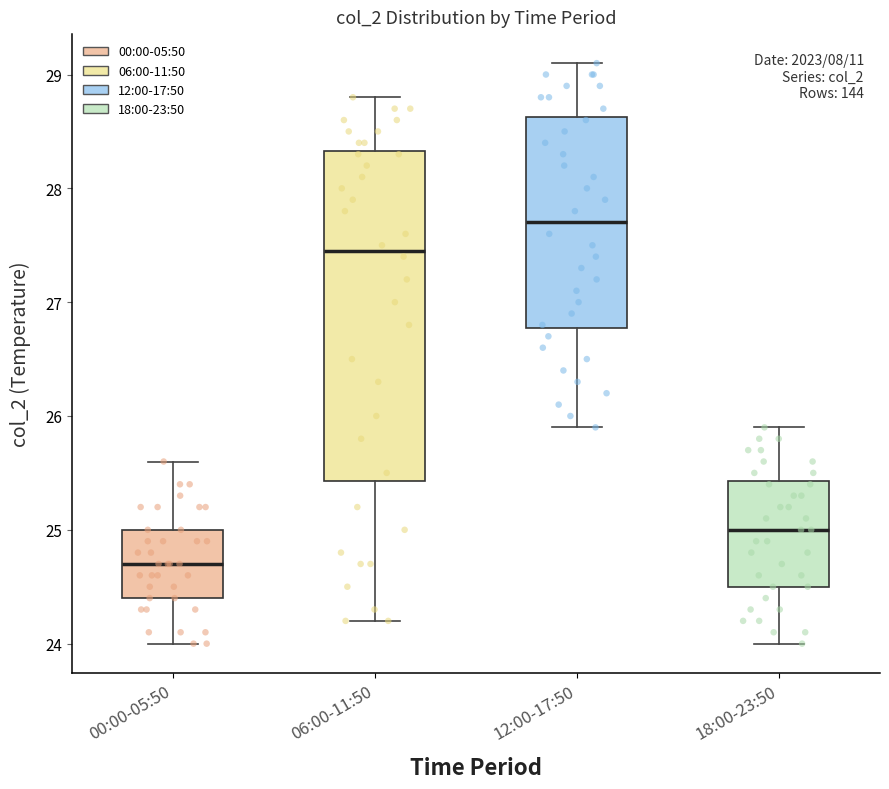

Where does the median line of the box for 06:00-11:50 sit on the y-axis? The values are not printed on the chart, so give them approximately, as read against the axis.

27.5